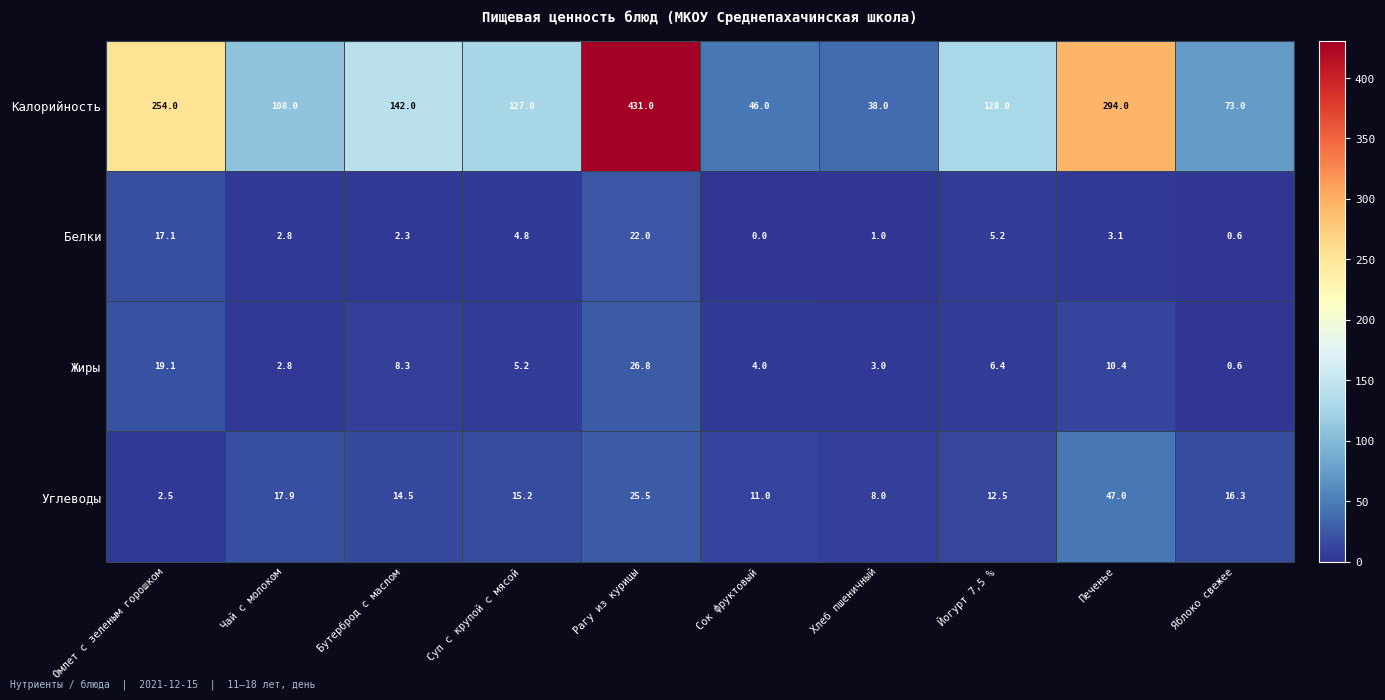

Which category has the highest value across all series?

Рагу из курицы